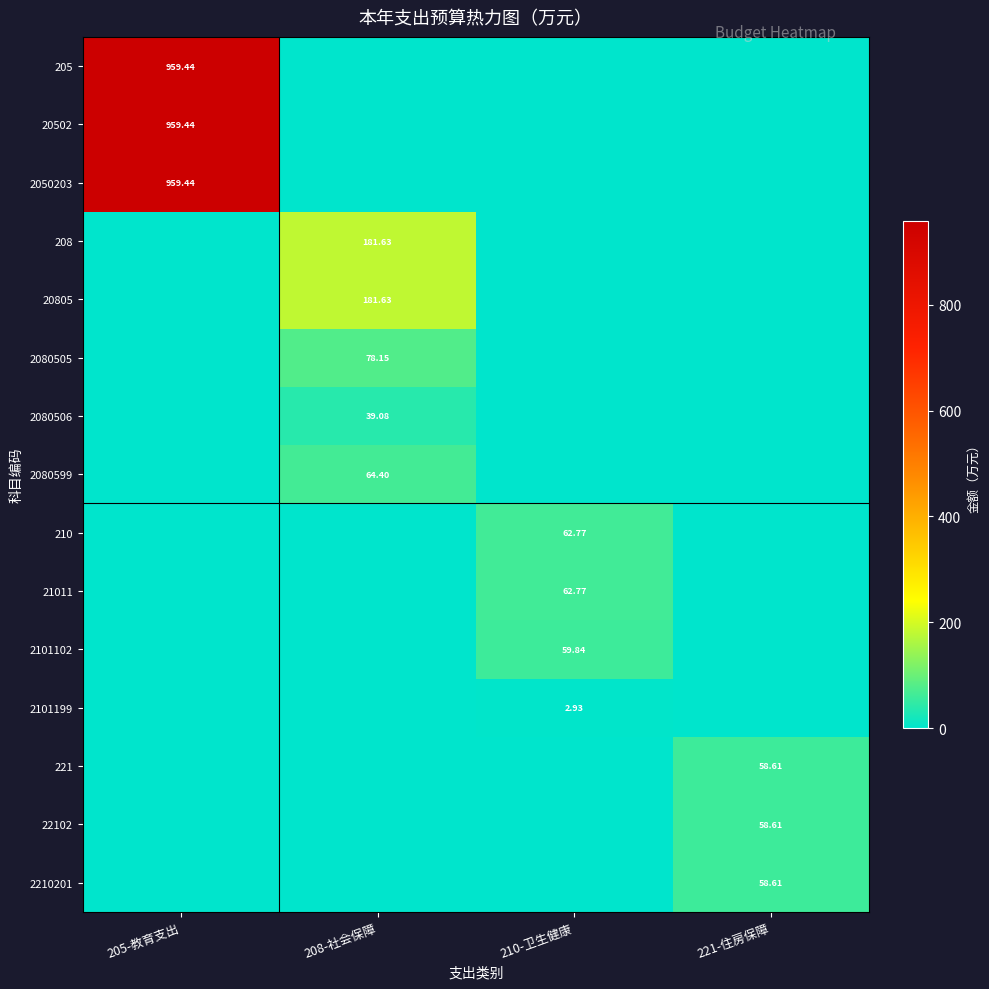

Rank the series by their maximum value, from highest to lowest.

205, 20502, 2050203, 208, 20805, 2080505, 2080599, 210, 21011, 2101102, 221, 22102, 2210201, 2080506, 2101199